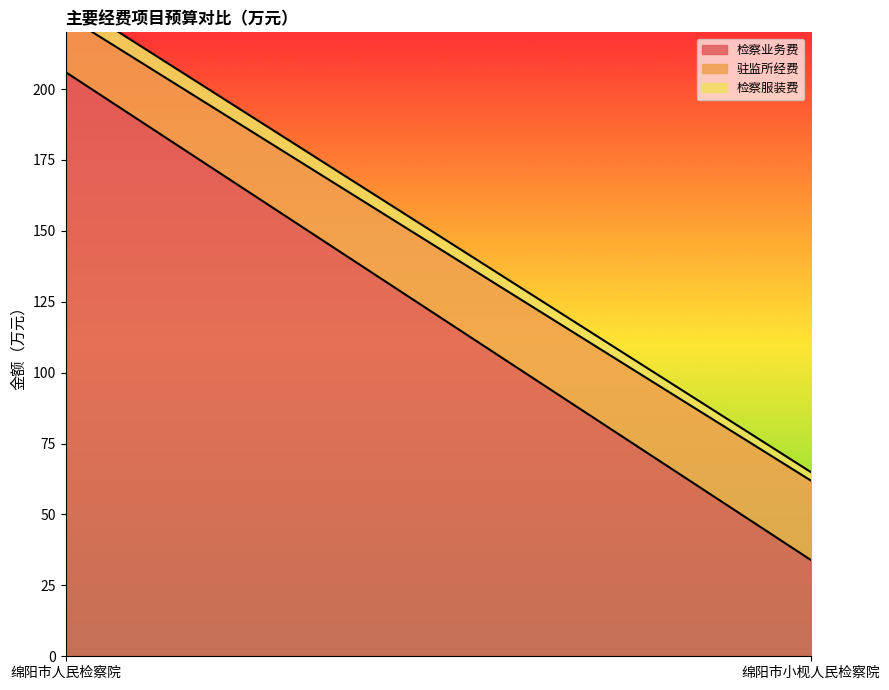

The 检察业务费 series shows 206 at 绵阳市人民检察院. True or false?

True